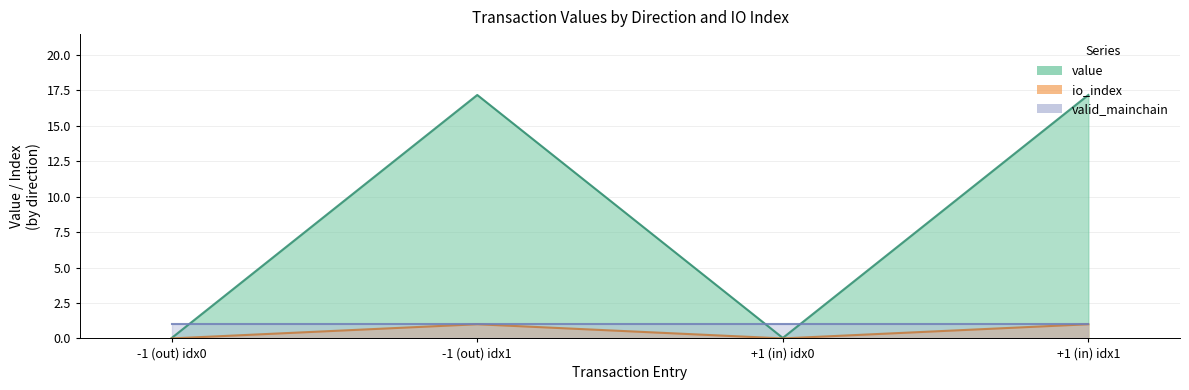

At which category is the sum across all series the highest?

-1 (out) idx1